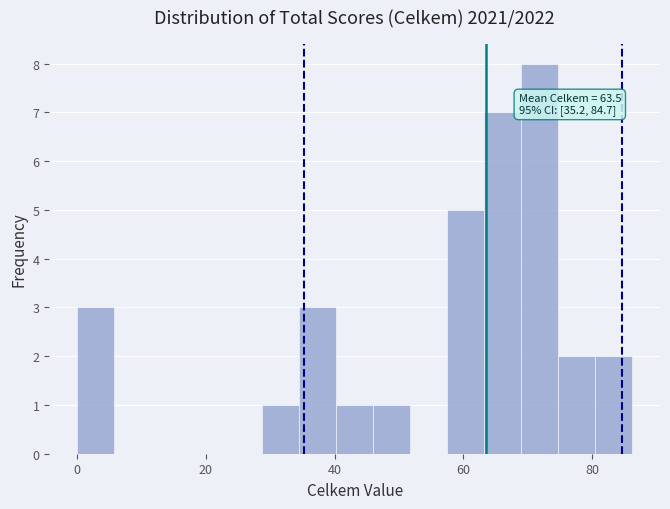

Read against the x-axis, roughly where is the centre of the tallest bar?

72